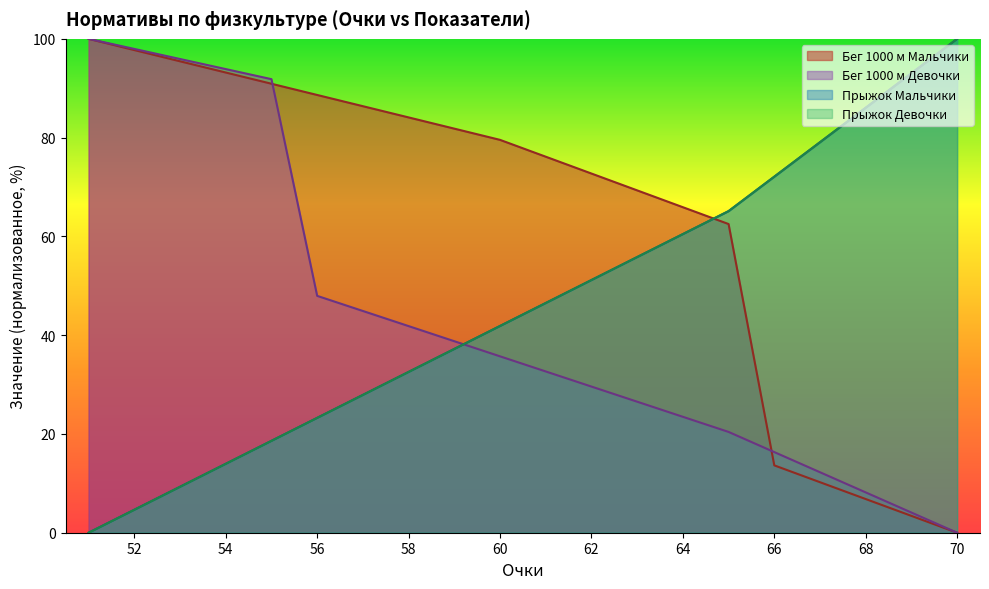

After their last crossing, which series has the higher values: Прыжок Мальчики or Бег 1000 м Девочки?

Бег 1000 м Девочки